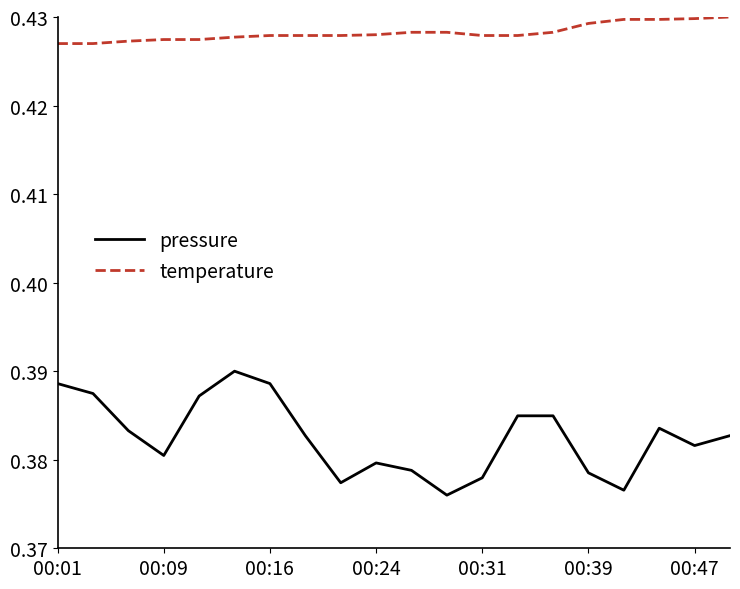

True or false: temperature and pressure intersect in this chart.

False